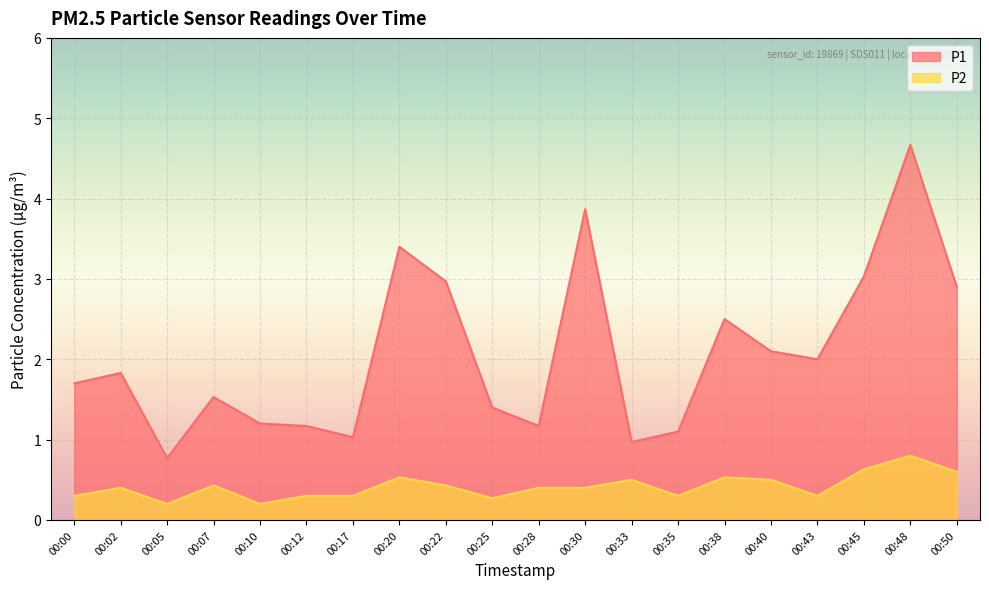

The value of P2 at 00:40 is 0.5. True or false?

True